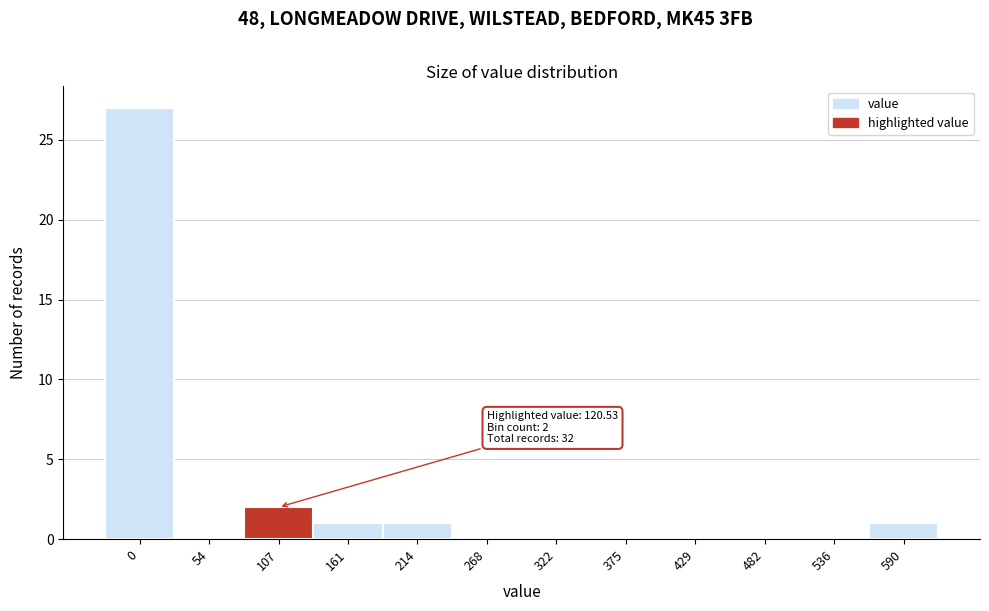

Reading left to right, transcribe all the data shown in this chart.

0=27	54=0	107=2	161=1	214=1	268=0	322=0	375=0	429=0	482=0	536=0	590=1